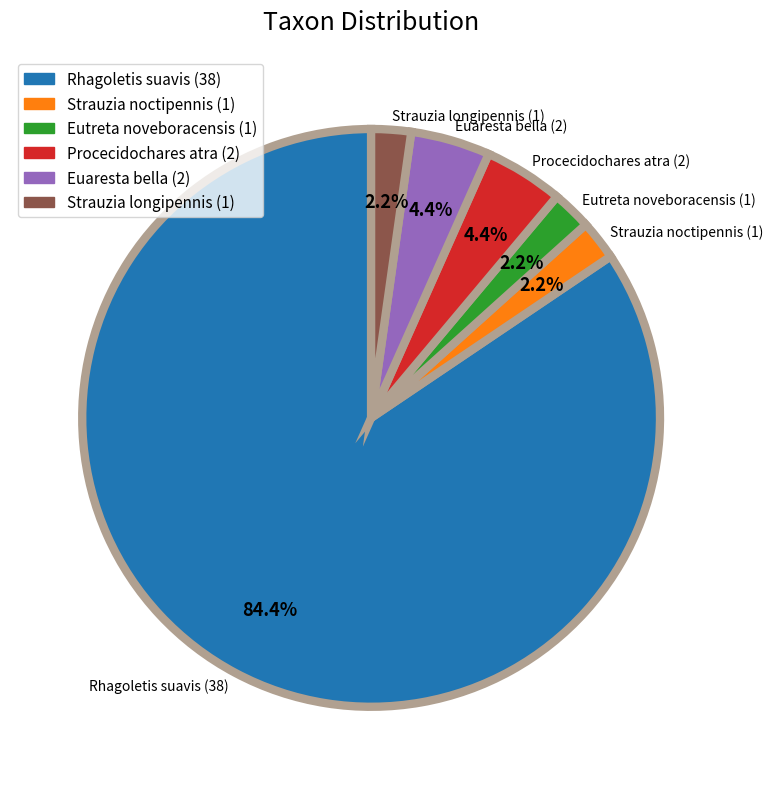

What percentage is NOT represented by Procecidochares atra?

95.6%